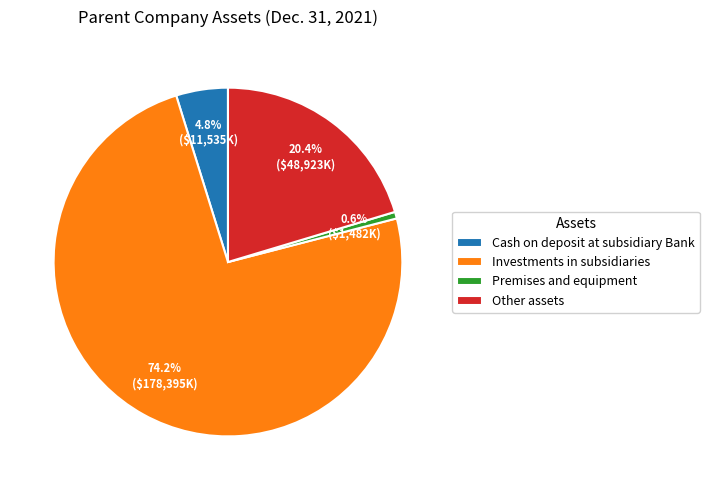

What is the smallest slice in the pie chart?

Premises and equipment